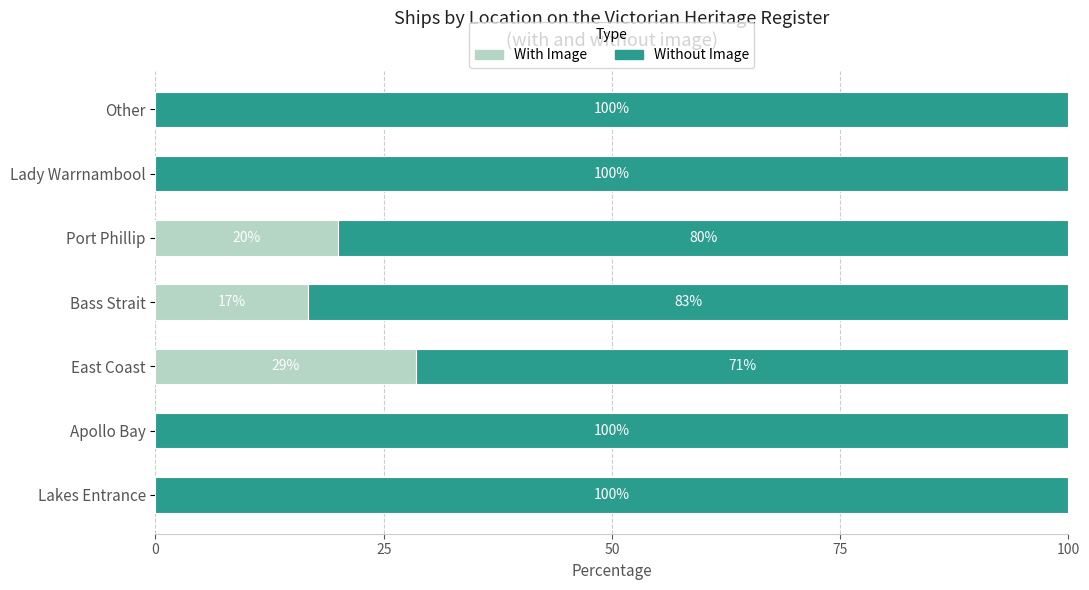

What is the total value across all series at East Coast?

100.0